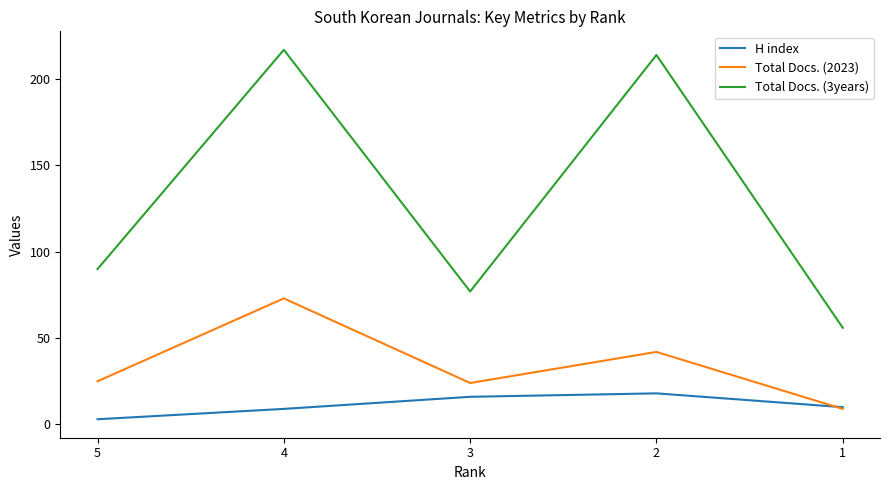

What is the sum of all Total Docs. (3years) values?

654